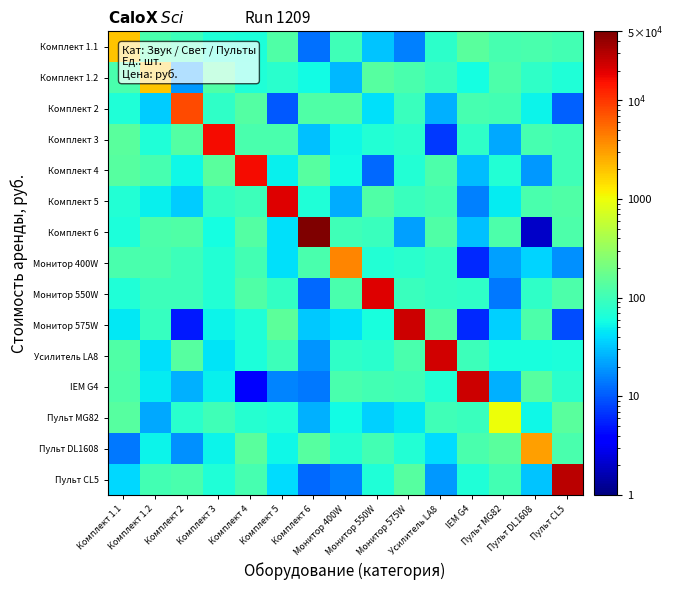

List the series in order of their peak value, lowest first.

Пульт MG82, Комплект 1.1, Комплект 1.2, Пульт DL1608, Монитор 400W, Комплект 2, Комплект 3, Комплект 4, Комплект 5, Монитор 550W, Усилитель LA8, Монитор 575W, IEM G4, Пульт CL5, Комплект 6